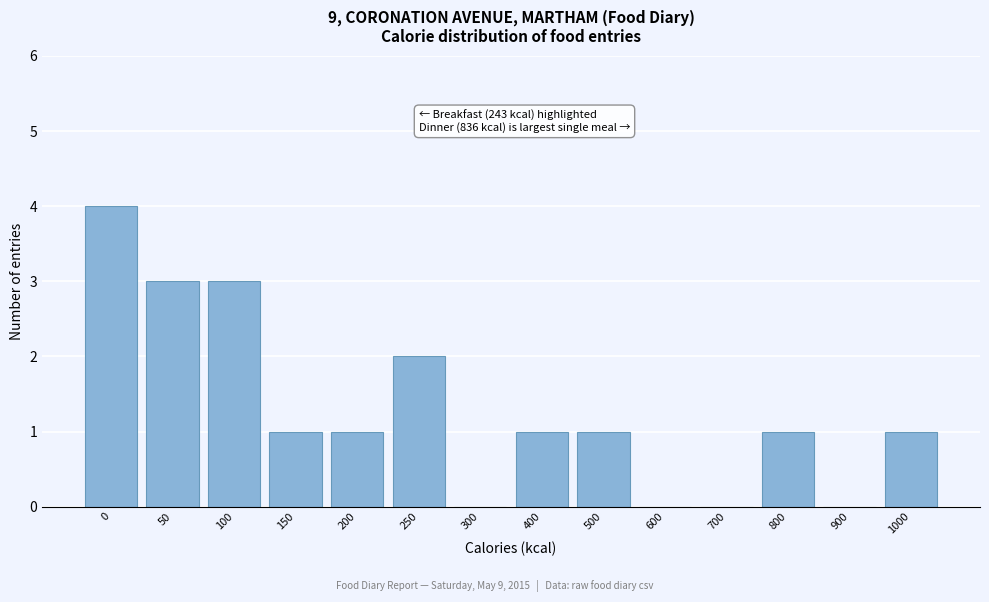

Reading left to right, extract all data points from this chart.

0=4	50=3	100=3	150=1	200=1	250=2	300=0	400=1	500=1	600=0	700=0	800=1	900=0	1000=1